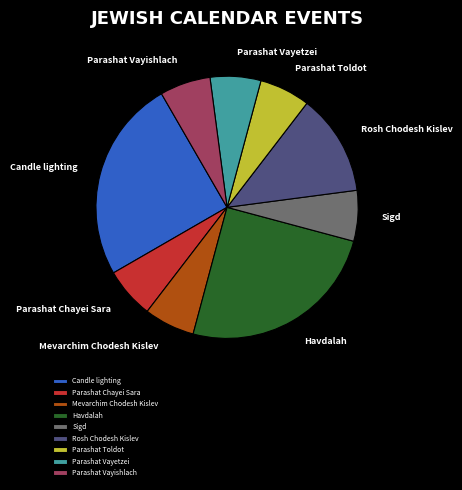

What is the ratio of the value at Mevarchim Chodesh Kislev to the value at Havdalah?

0.3